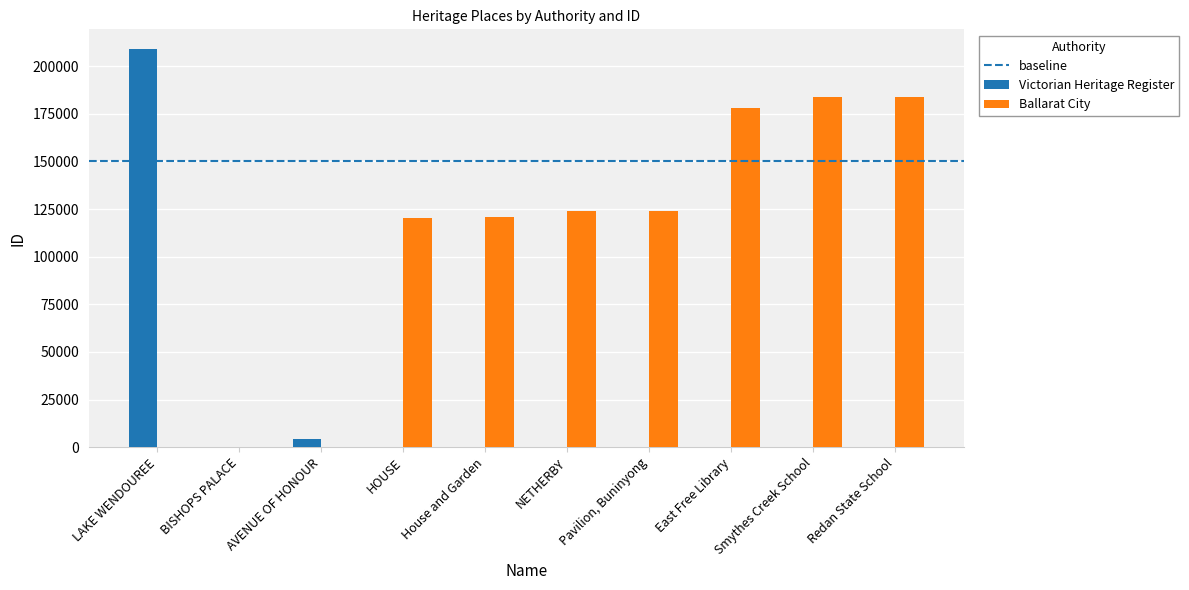

What is the sum of the Victorian Heritage Register values at BISHOPS PALACE and HOUSE?

81